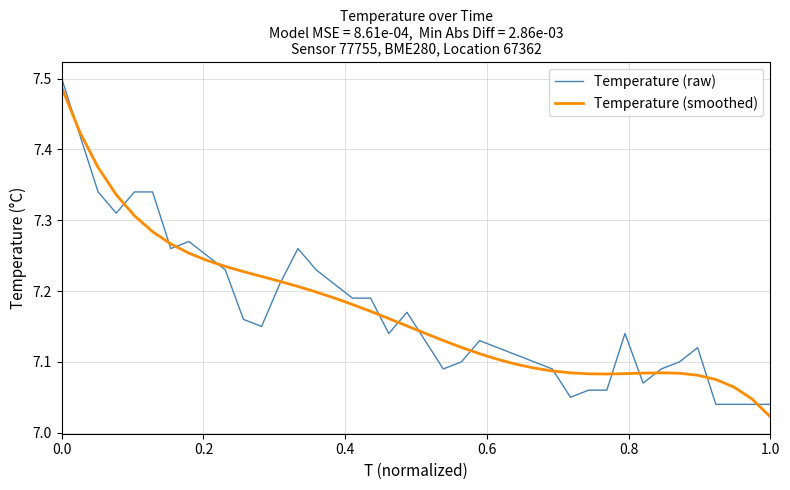

At which category does the chart reach its minimum across all series?

1.0